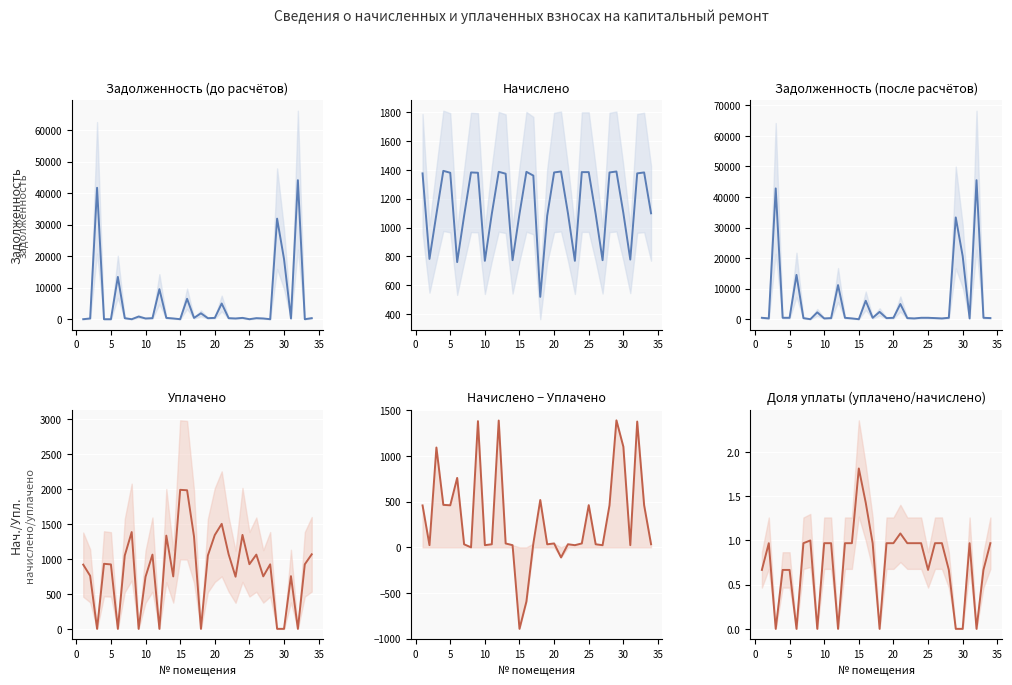

What are all the series names shown in the legend?

задолженность, начислено, задолженность_после, уплачено, начислено-уплачено, доля уплаты